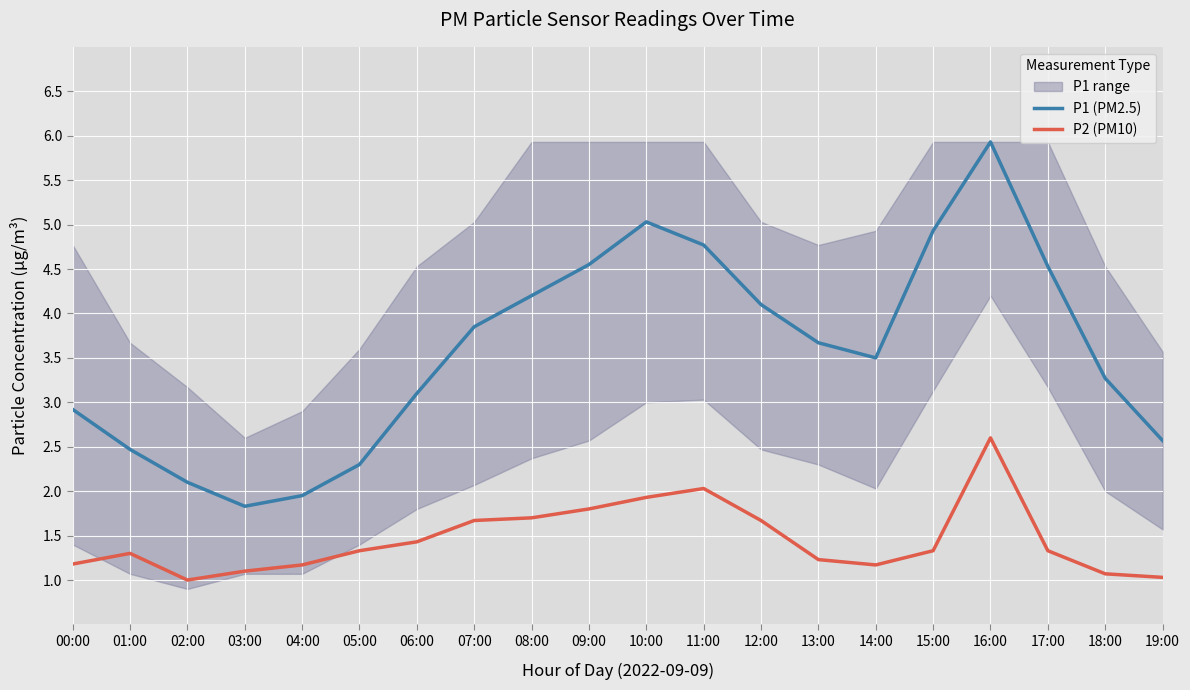

True or false: P2 (PM10) has a value of 0.4 at 03:00.

False